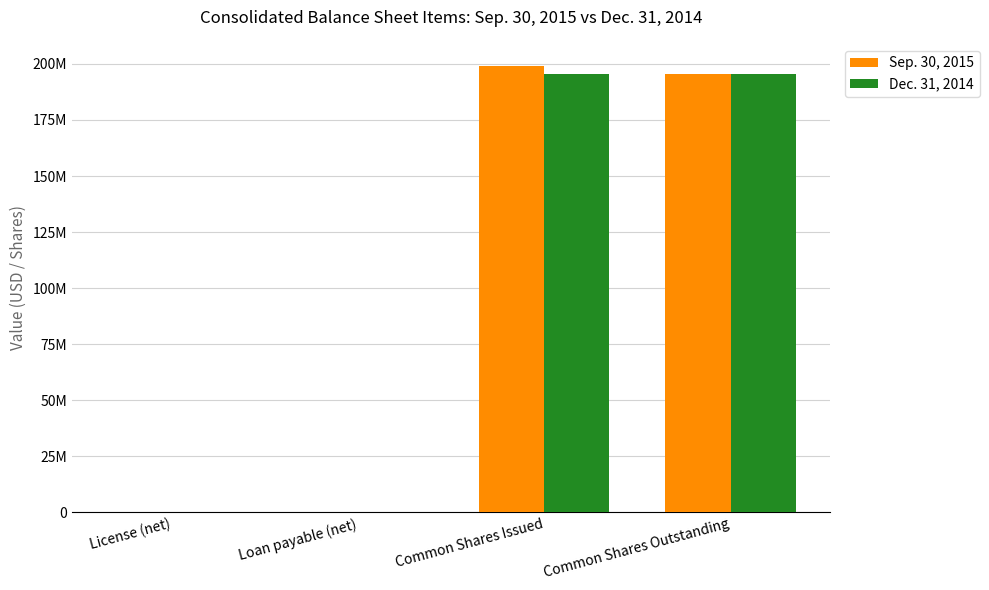

At which category does the chart reach its minimum across all series?

License (net)